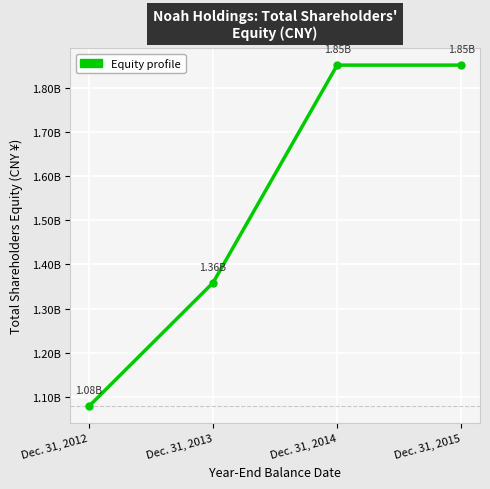

What is the smallest value displayed?

1078902406